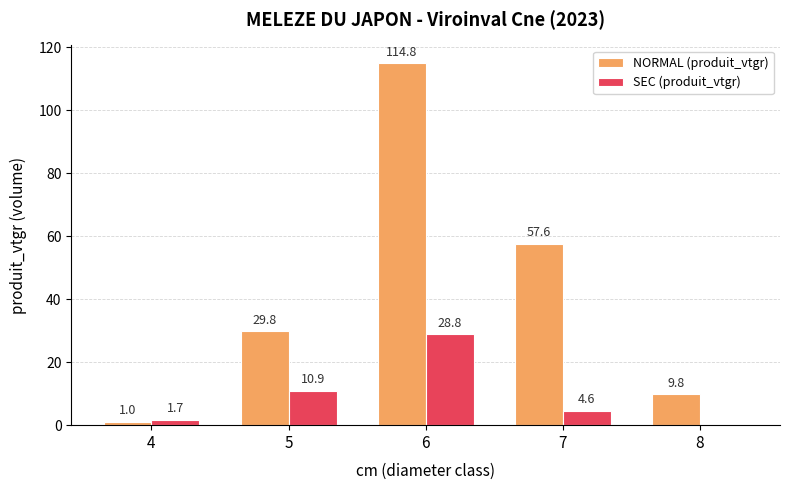

What is the difference between the SEC (produit_vtgr) values at 7 and 4?

2.9